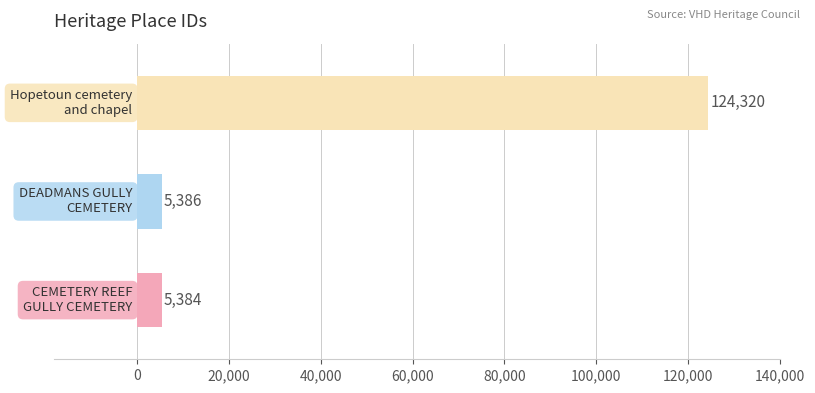

Are the bars horizontal?

Yes